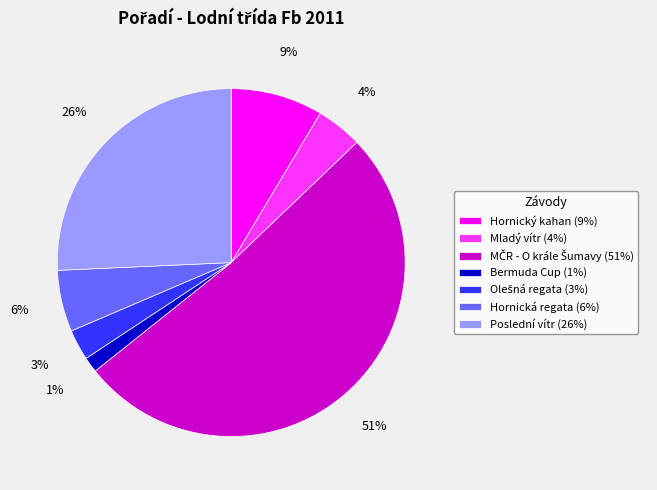

To the nearest percent, what is the difference between the largest and smallest slice percentages?

50%